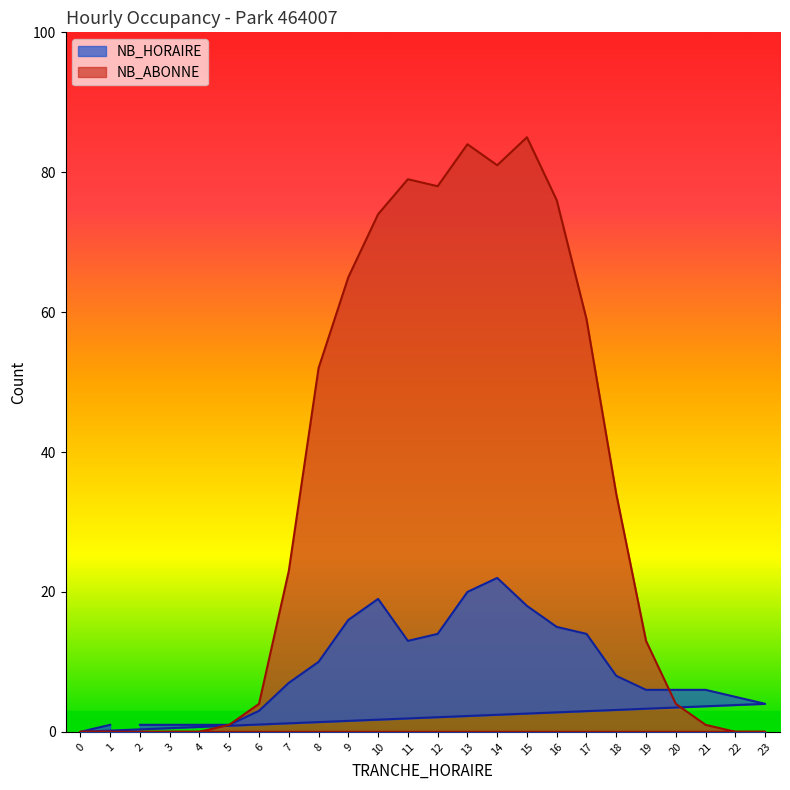

What are all the series names shown in the legend?

NB_HORAIRE, NB_ABONNE